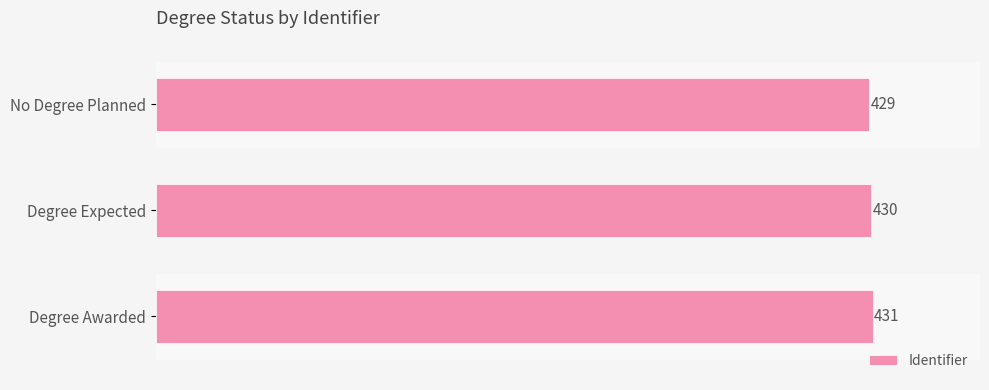

What is the smallest value displayed?

429